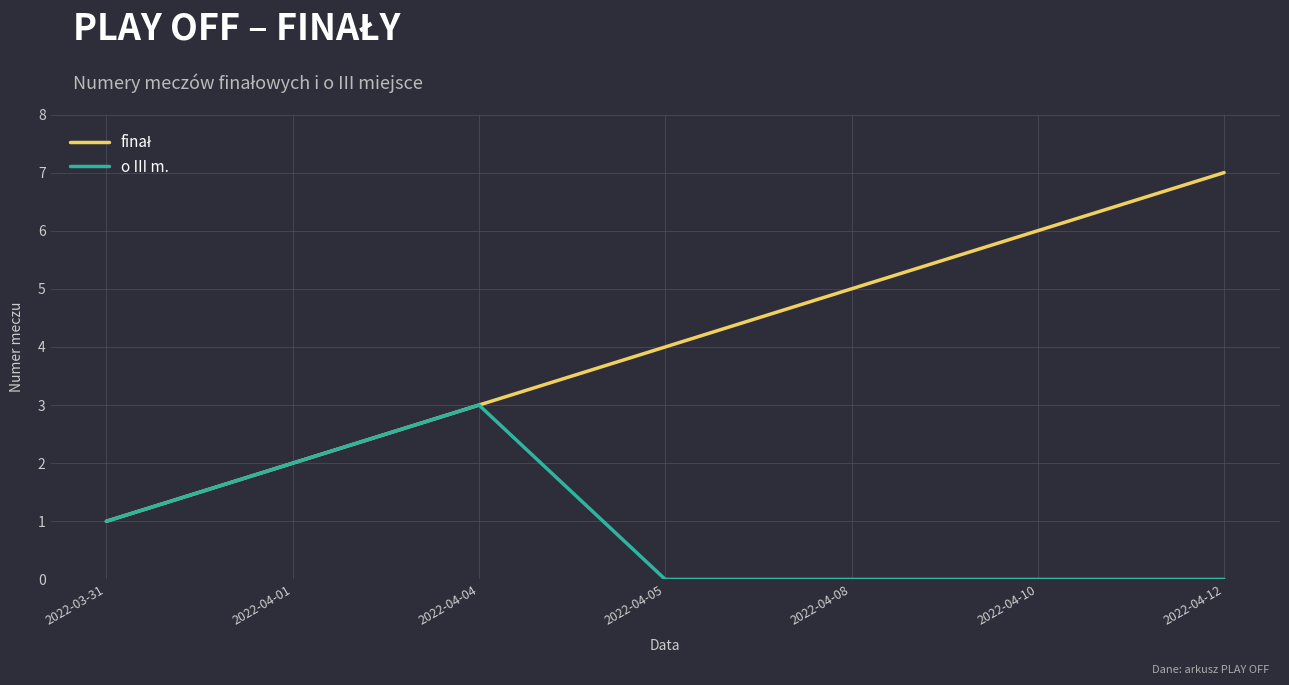

What is the spread (max minus min) of values at 2022-04-10?

6